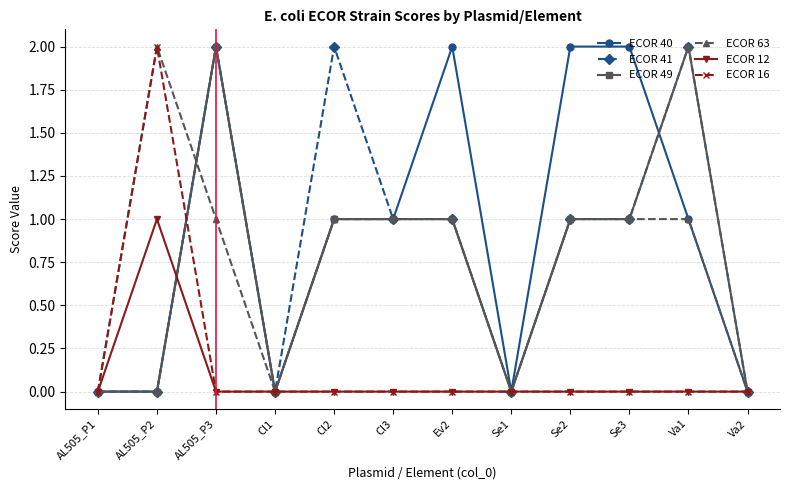

What is the label of the 7th point from the right?

Cl3